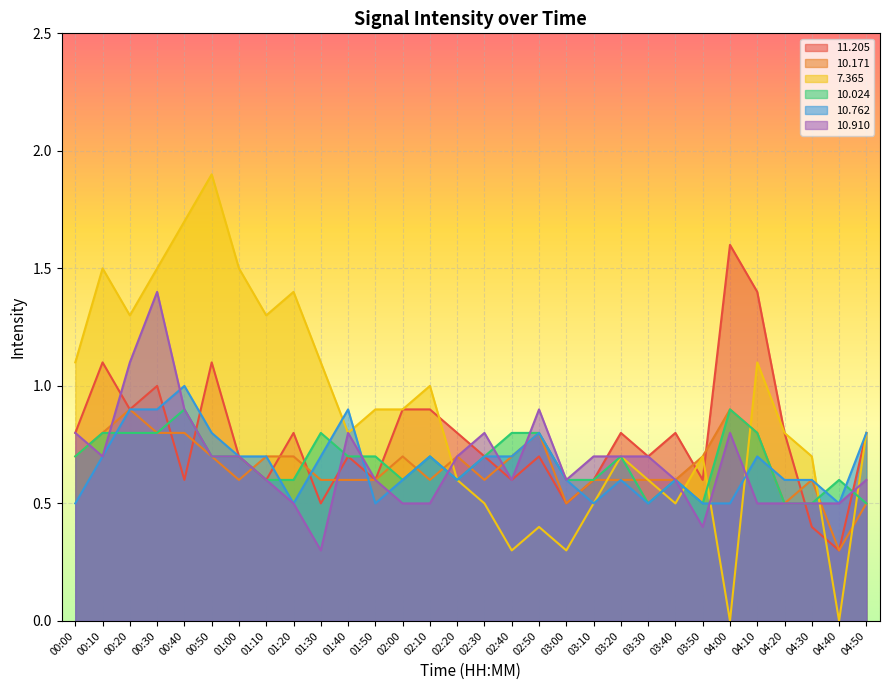

Which category has the highest value in the  10.171 series?

00:20